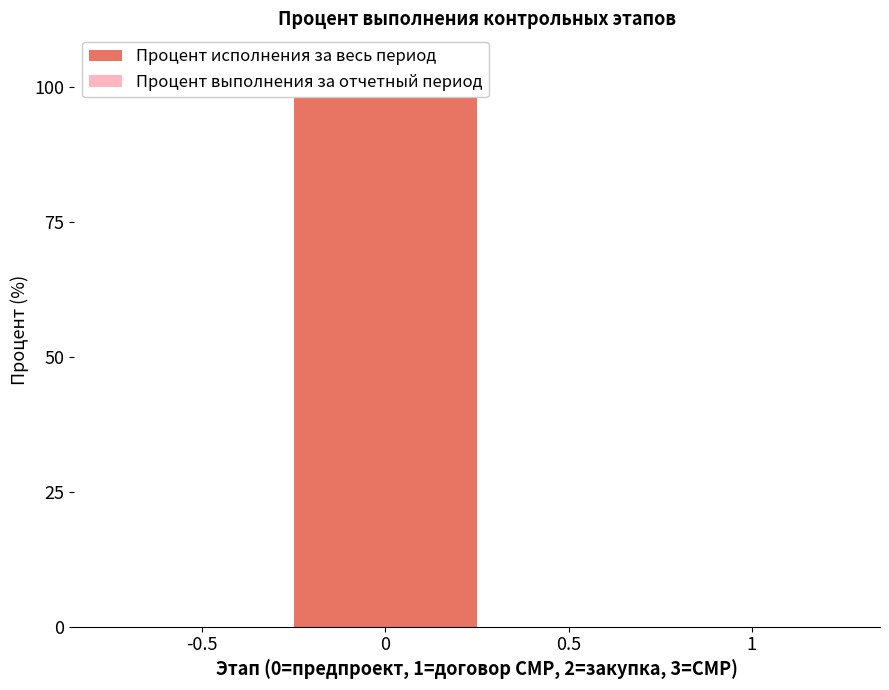

List the series in order of their peak value, lowest first.

Процент выполнения за отчетный период, Процент исполнения за весь период